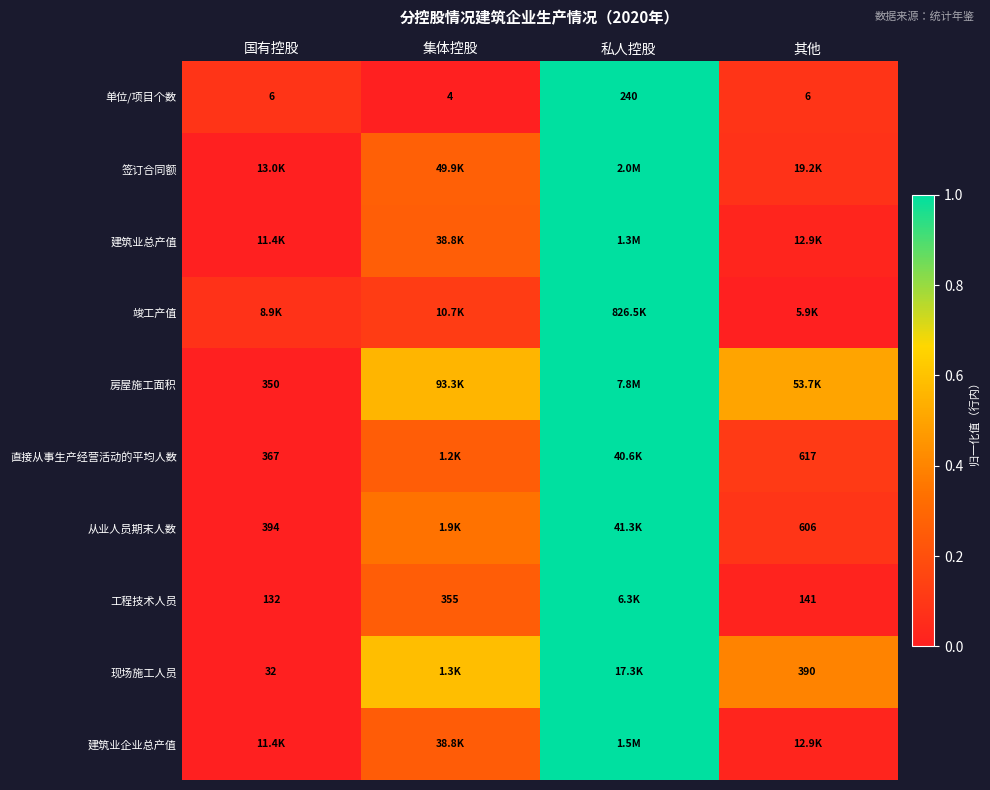

How many series are shown in this chart?

10